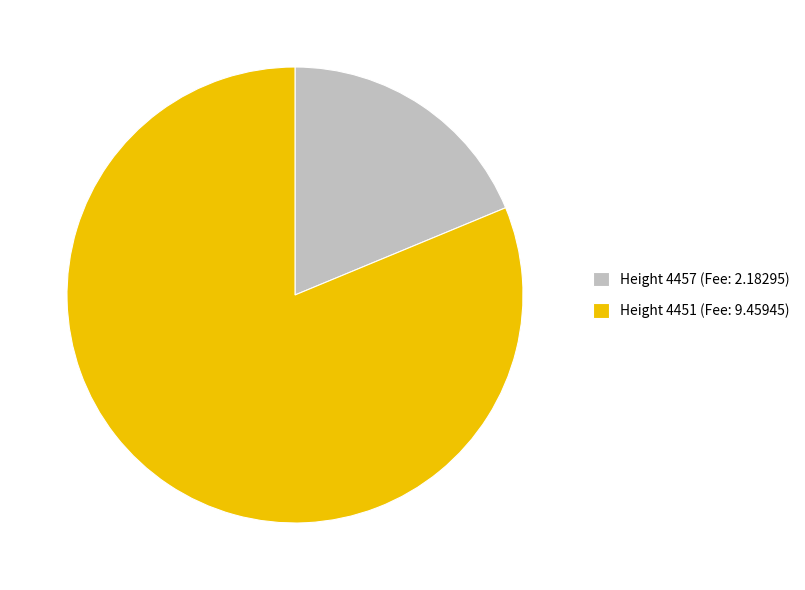

True or false: Height 4457 (Fee: 2.18295) accounts for 19% of the total.

True